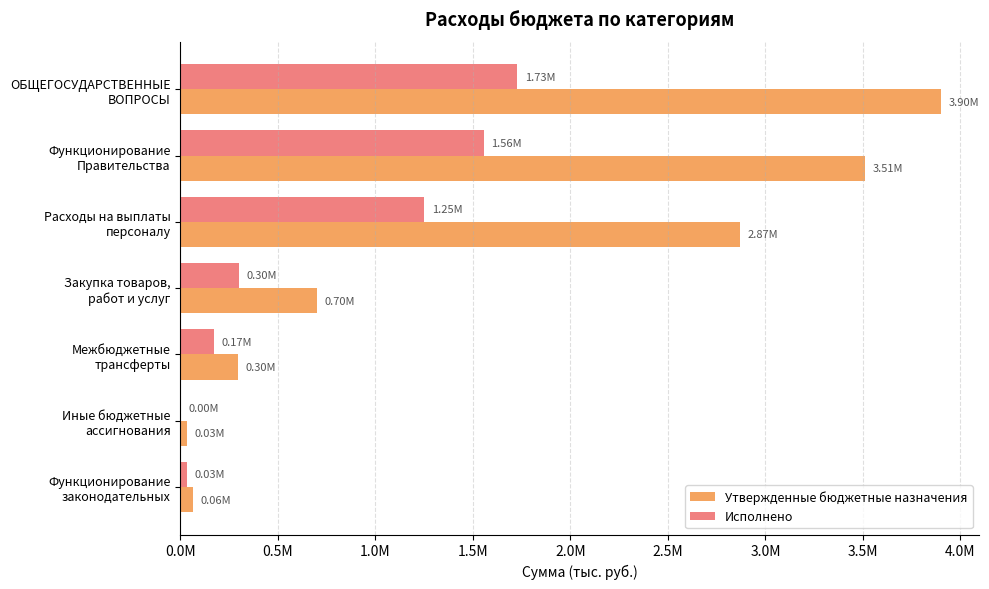

What are all the series names shown in the legend?

Утвержденные бюджетные назначения, Исполнено